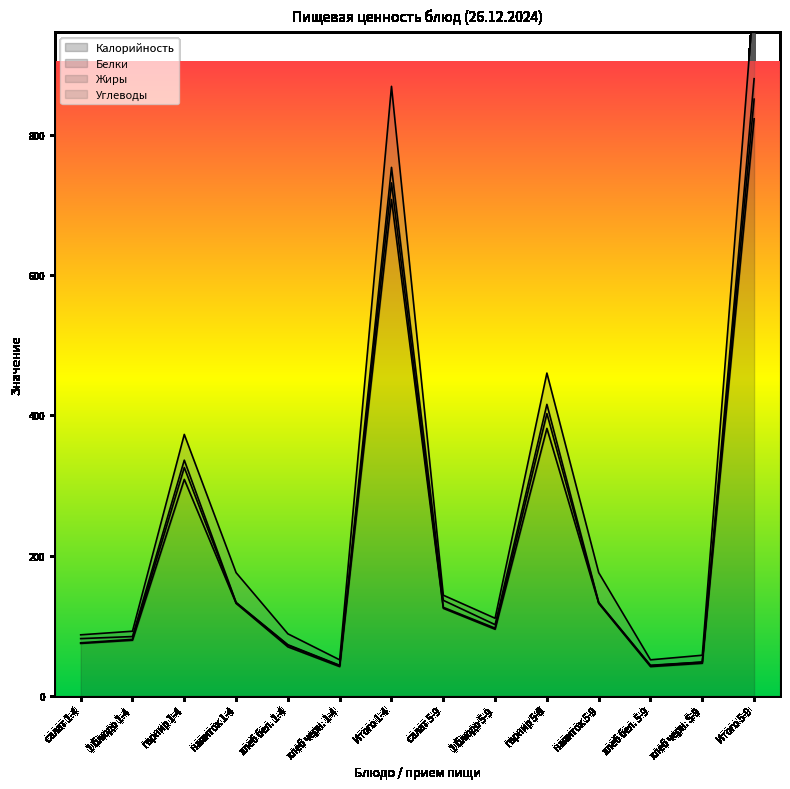

Reading left to right, extract all data points from this chart.

Калорийность: салат 1-4=75.1	1 блюдо 1-4=79.6	гарнир 1-4=308.9	напиток 1-4=132.1	хлеб бел. 1-4=70.1	хлеб черн. 1-4=42.0	Итого 1-4=707.8	салат 5-9=125.1	1 блюдо 5-9=95.2	гарнир 5-9=381.6	напиток 5-9=132.1	хлеб бел. 5-9=42.0	хлеб черн. 5-9=46.8	Итого 5-9=822.8
Белки: салат 1-4=0.8	1 блюдо 1-4=1.3	гарнир 1-4=16.9	напиток 1-4=1.0	хлеб бел. 1-4=2.2	хлеб черн. 1-4=1.4	Итого 1-4=23.7	салат 5-9=1.4	1 блюдо 5-9=1.6	гарнир 5-9=21.1	напиток 5-9=1.0	хлеб бел. 5-9=1.4	хлеб черн. 5-9=1.6	Итого 5-9=28.1
Жиры: салат 1-4=6.0	1 блюдо 1-4=4.0	гарнир 1-4=10.5	напиток 1-4=0.3	хлеб бел. 1-4=0.8	хлеб черн. 1-4=0.5	Итого 1-4=22.1	салат 5-9=10.0	1 блюдо 5-9=5.0	гарнир 5-9=13.1	напиток 5-9=0.3	хлеб бел. 5-9=0.5	хлеб черн. 5-9=0.2	Итого 5-9=29.1
Углеводы: салат 1-4=5.4	1 блюдо 1-4=7.6	гарнир 1-4=36.7	напиток 1-4=42.5	хлеб бел. 1-4=15.5	хлеб черн. 1-4=7.8	Итого 1-4=115.5	салат 5-9=7.3	1 блюдо 5-9=9.1	гарнир 5-9=44.6	напиток 5-9=42.5	хлеб бел. 5-9=7.8	хлеб черн. 5-9=9.7	Итого 5-9=121.0